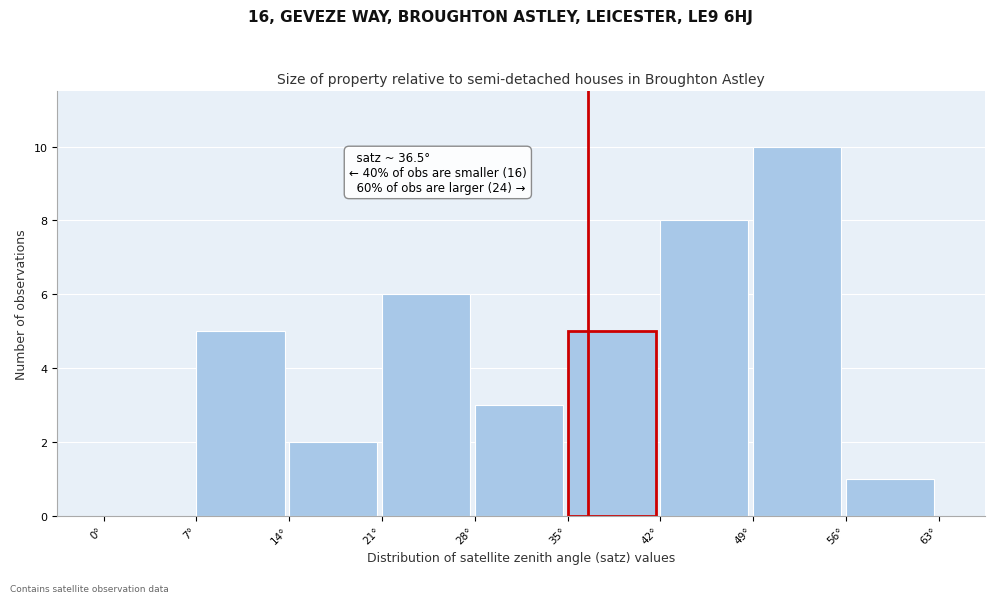

Which range on the x-axis has the tallest bar?

49 to 56